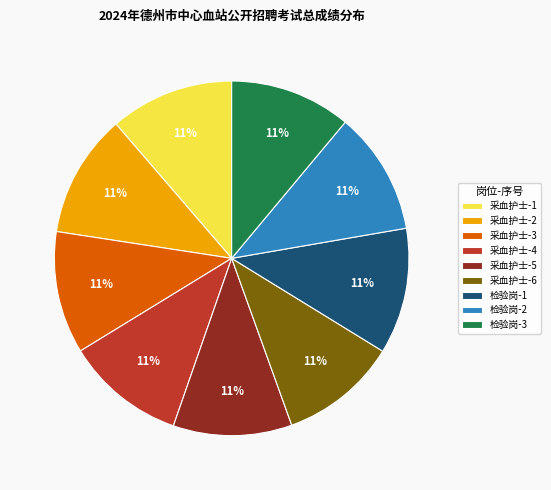

What percentage is the 采血护士-5 slice, to the nearest percent?

11%